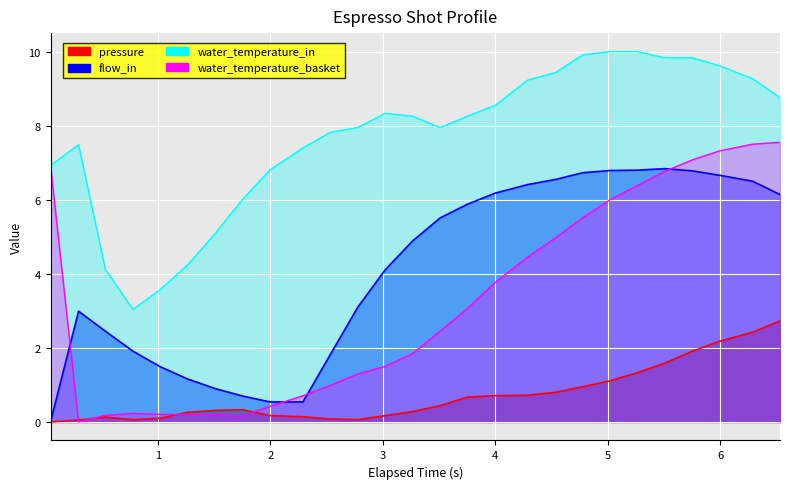

How many intersections are there between pressure and water_temperature_basket?

4